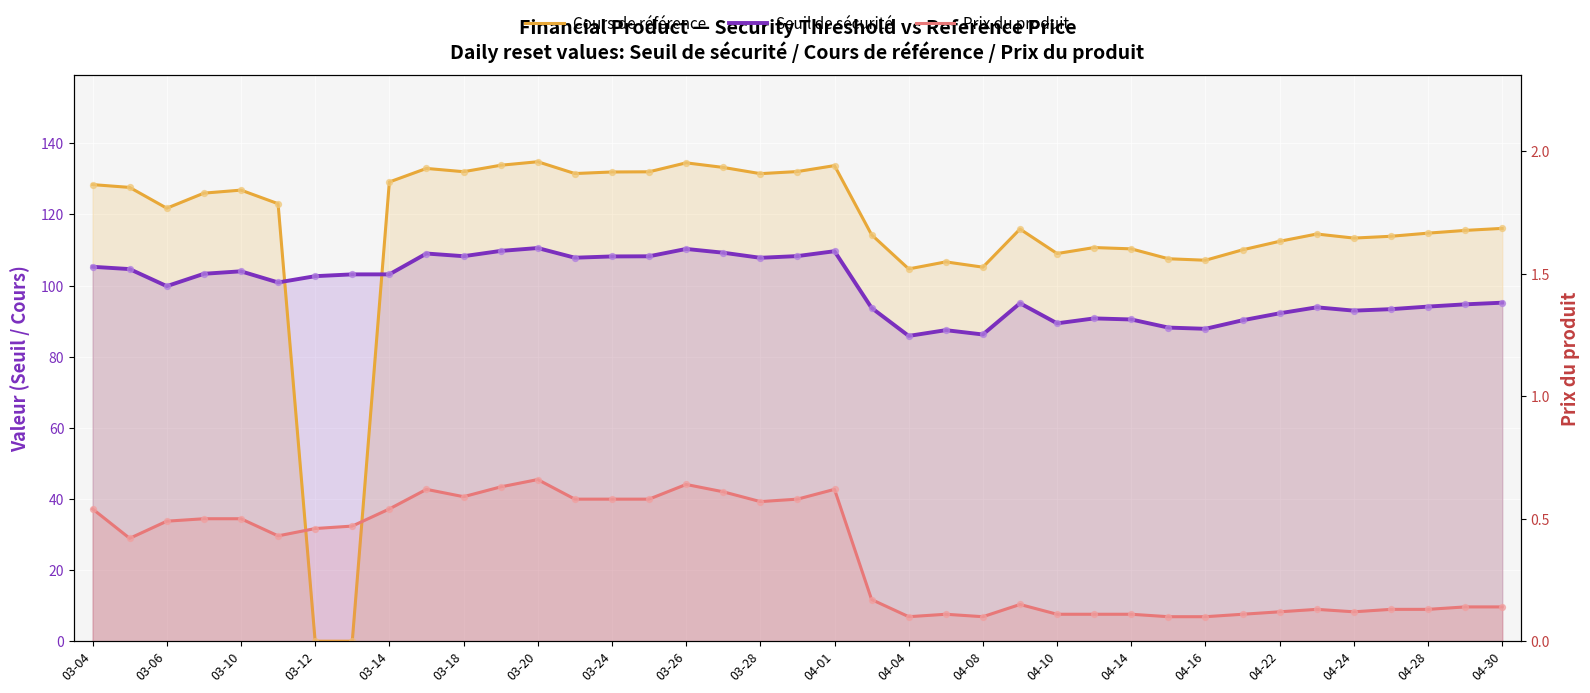

Which series has the largest total across all categories?

Cours de référence